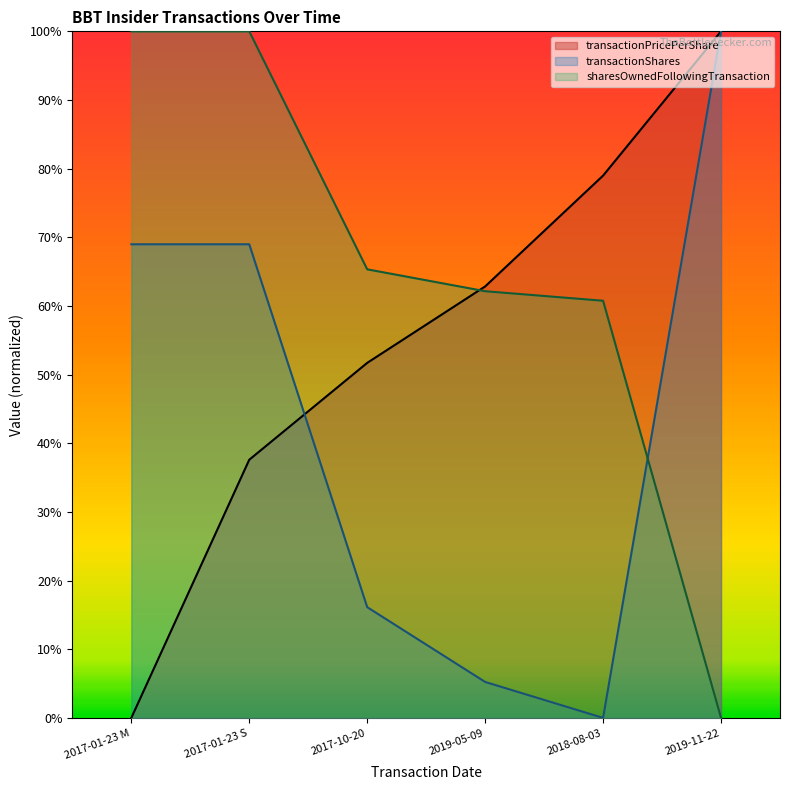

At how many categories does at least one series exceed 2?

6